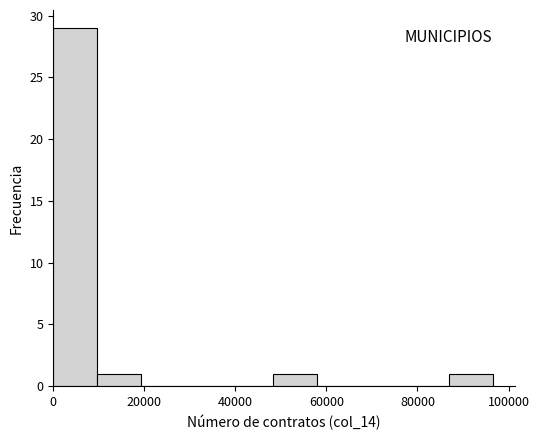

What is the height of the bar covering 0 to 10000 on the x-axis? Neither the bar edges nor the heights are printed on the chart, so give them approximately, as read against the axes.

29